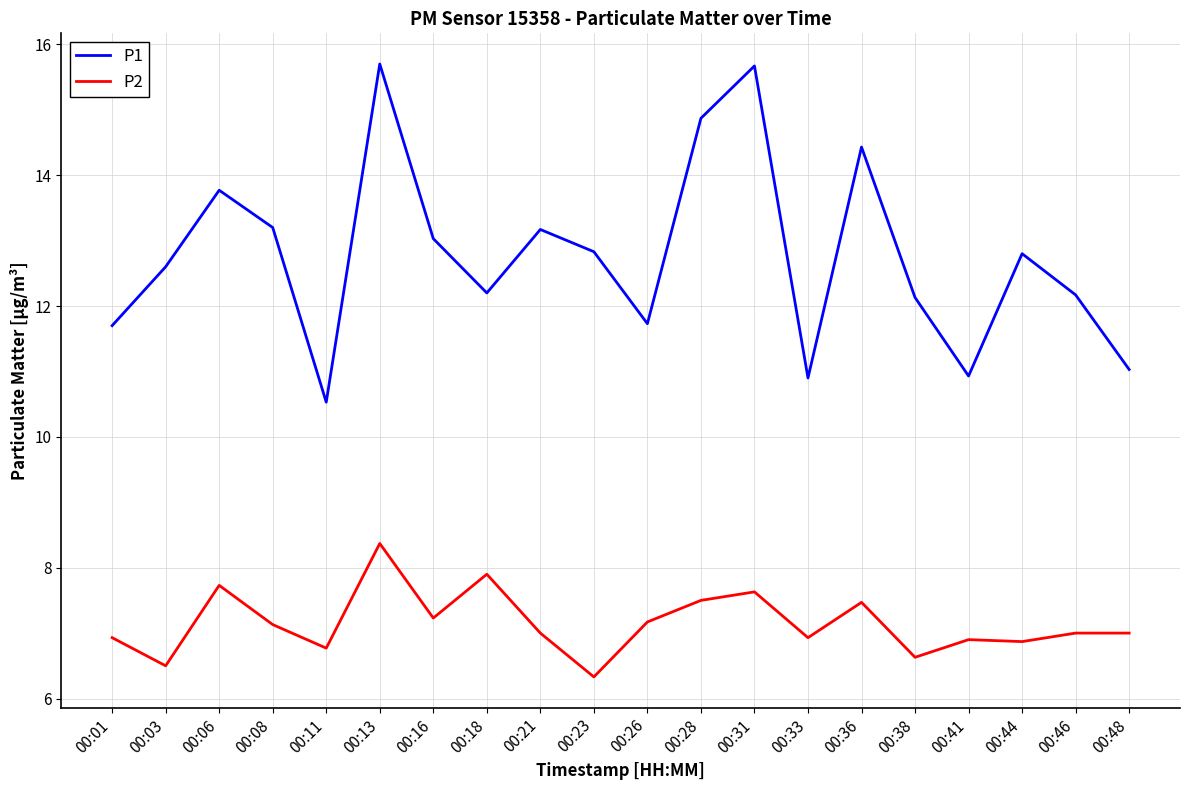

What is the lowest value of the P1 series?

10.5